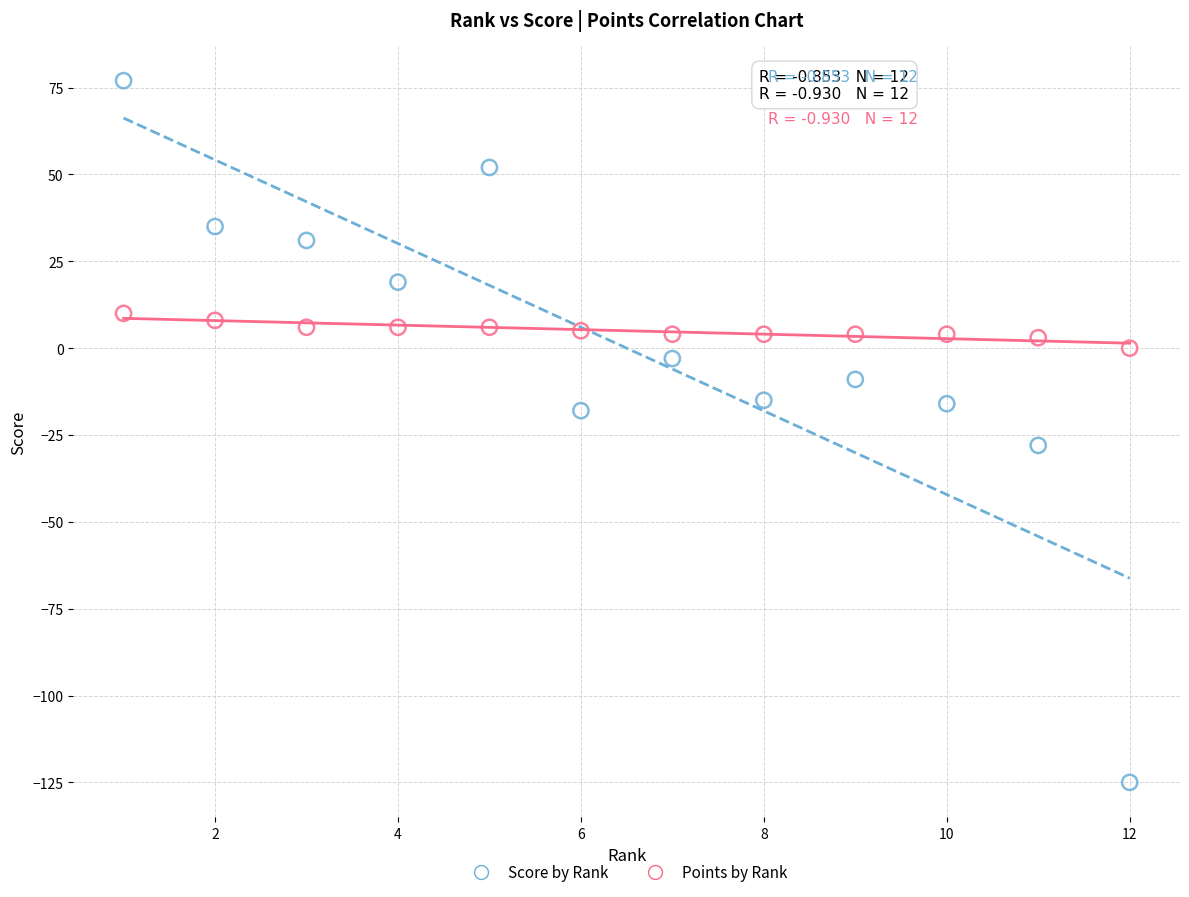

Which series contains the highest Y value?

Score by Rank